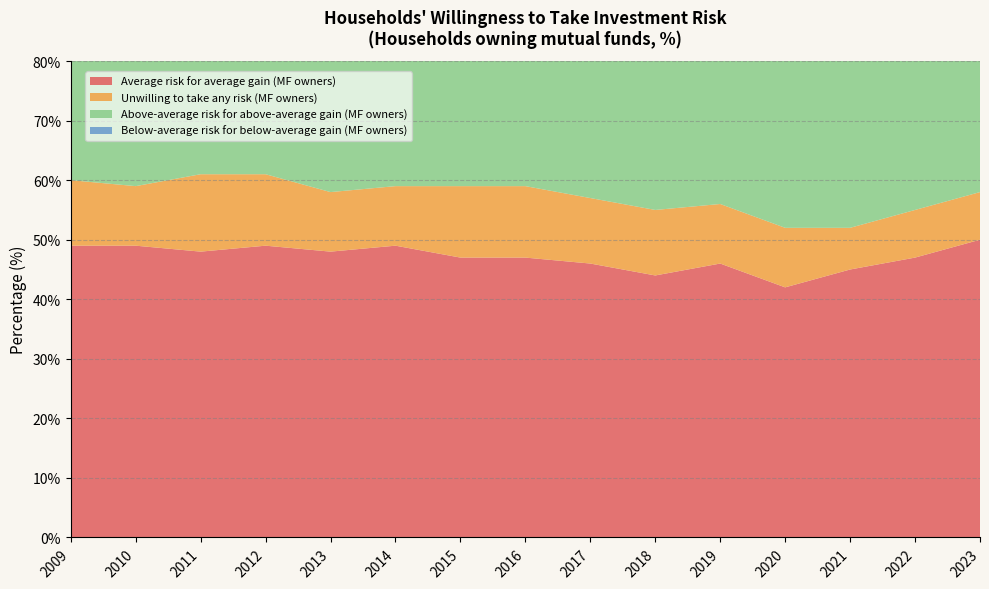

Reading left to right, what are all the values shown in this chart?

Average risk for average gain (MF owners): 2009=49	2010=49	2011=48	2012=49	2013=48	2014=49	2015=47	2016=47	2017=46	2018=44	2019=46	2020=42	2021=45	2022=47	2023=50
Unwilling to take any risk (MF owners): 2009=11	2010=10	2011=13	2012=12	2013=10	2014=10	2015=12	2016=12	2017=11	2018=11	2019=10	2020=10	2021=7	2022=8	2023=8
Above-average risk for above-average gain (MF owners): 2009=25	2010=25	2011=25	2012=23	2013=26	2014=25	2015=25	2016=26	2017=27	2018=28	2019=29	2020=35	2021=31	2022=28	2023=25
Below-average risk for below-average gain (MF owners): 2009=10	2010=11	2011=10	2012=11	2013=12	2014=10	2015=10	2016=8	2017=9	2018=10	2019=9	2020=8	2021=10	2022=11	2023=12